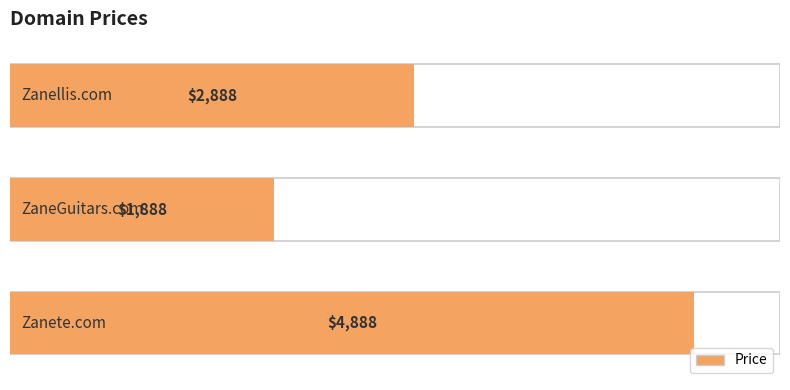

List the labels in order of value, smallest first.

ZaneGuitars.com, Zanellis.com, Zanete.com